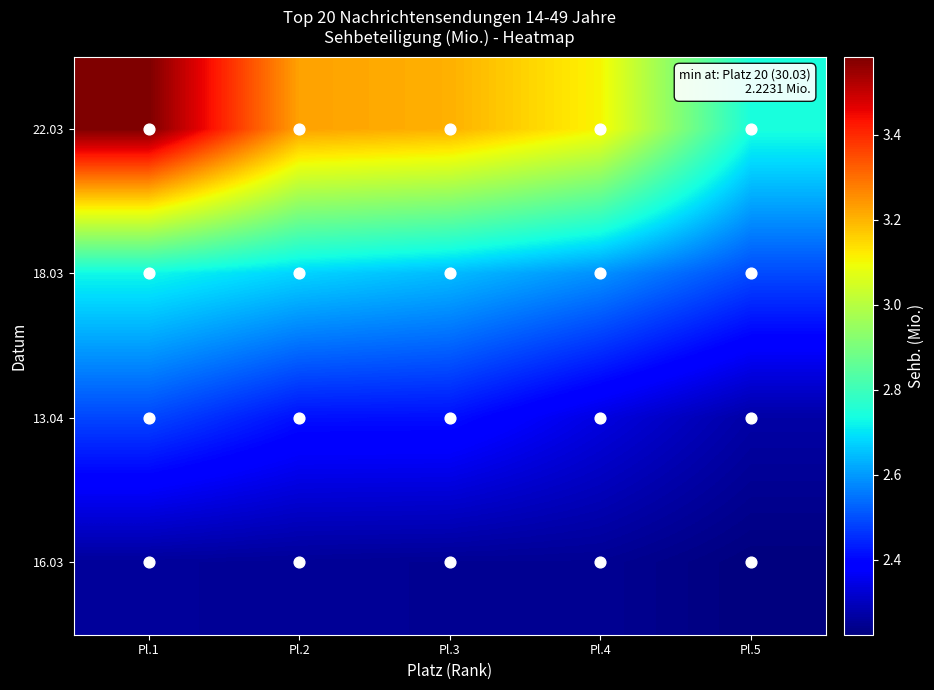

Which category has the highest value across all series?

Pl.1